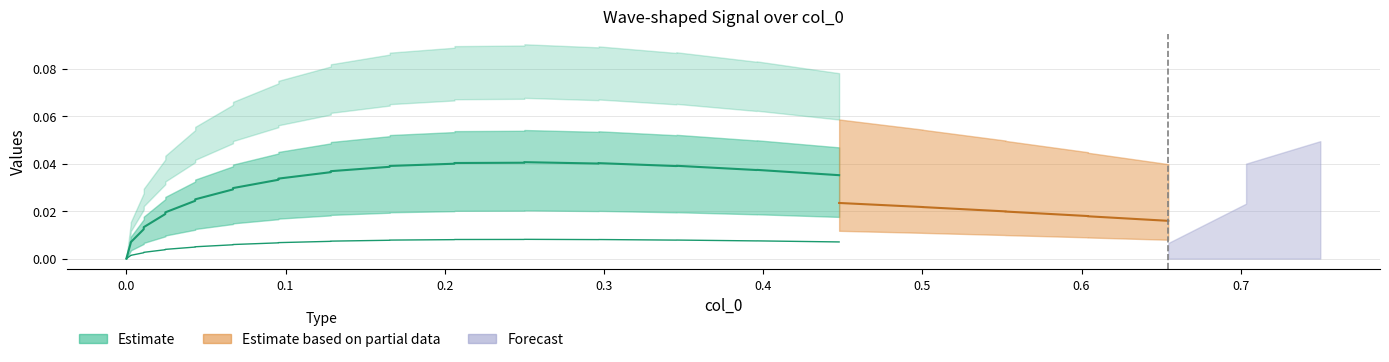

How many lines are shown in the chart?

3